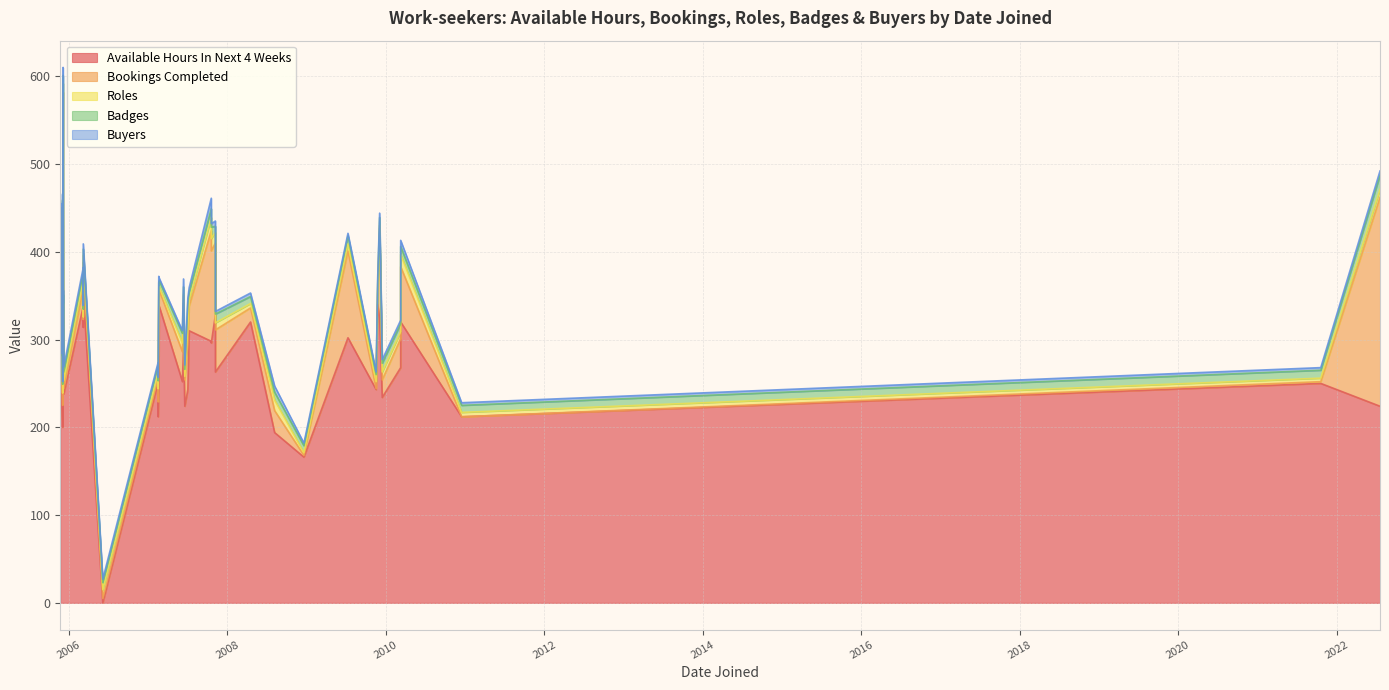

At how many categories does at least one series exceed 63?

39